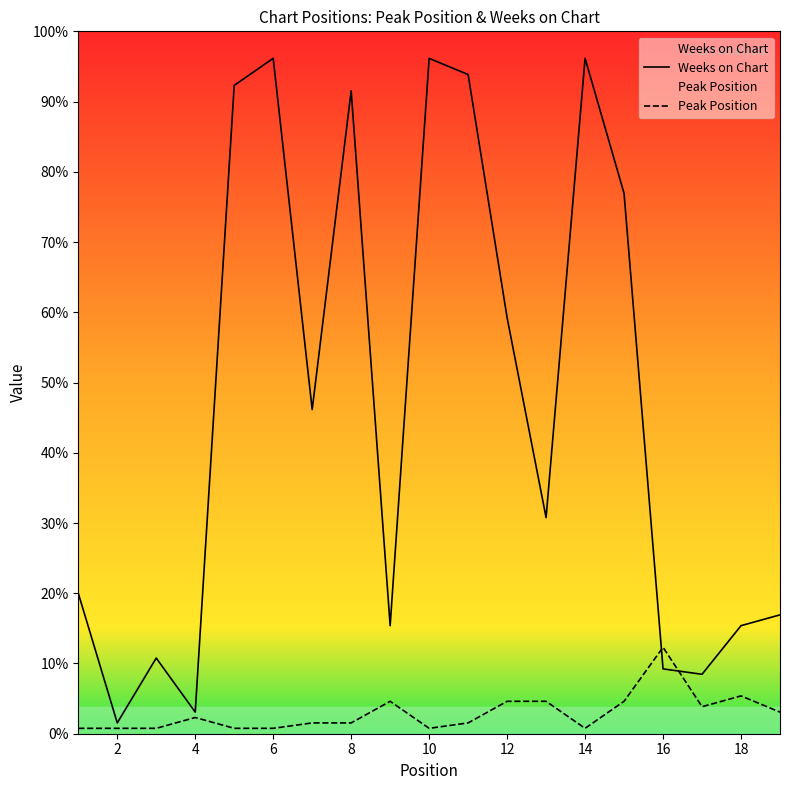

After their last crossing, which series has the higher values: Peak Position or Weeks on Chart?

Weeks on Chart